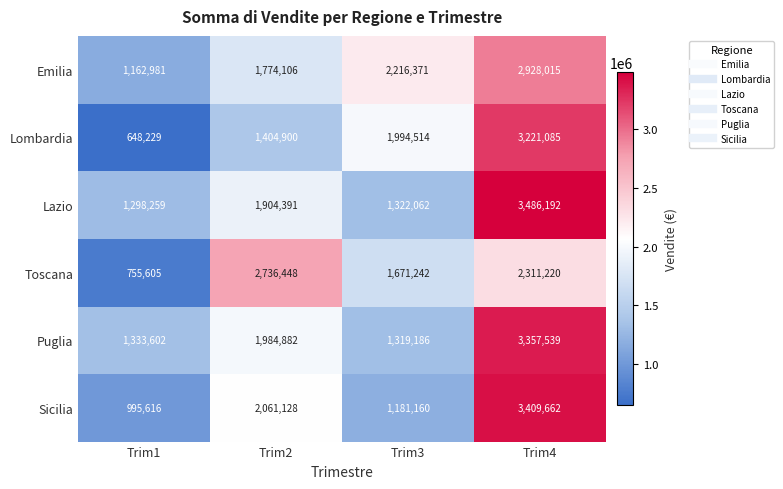

Which series has the widest spread of values?

Lombardia